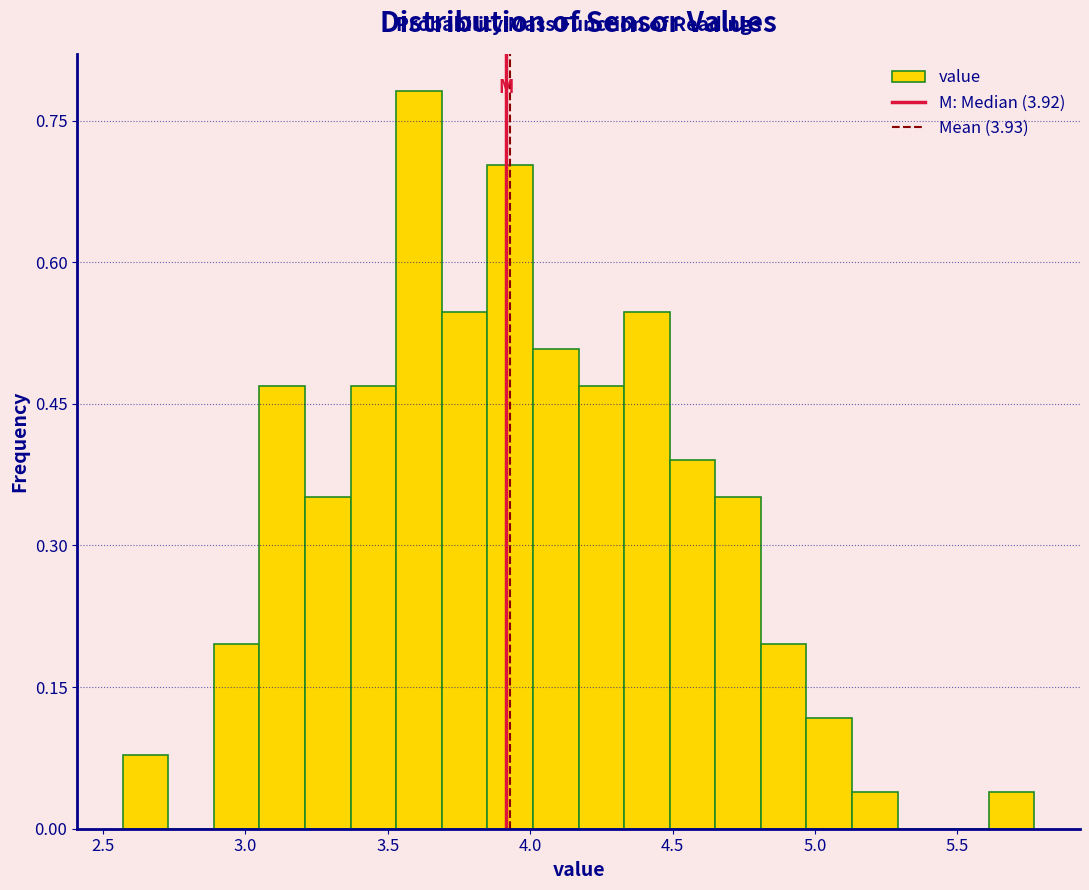

Read against the x-axis, roughly where is the centre of the tallest bar?

3.60